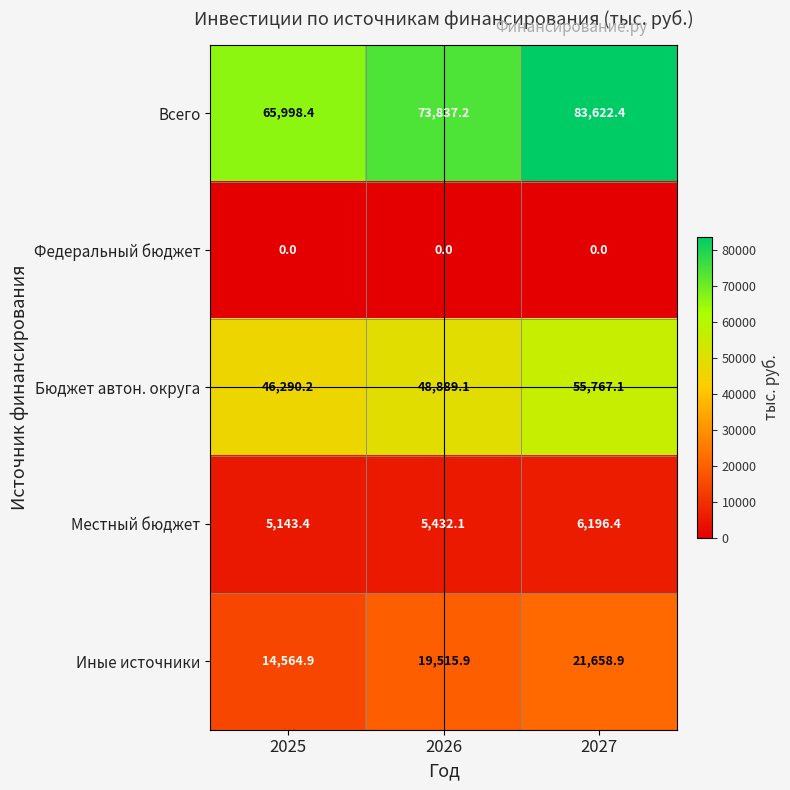

How many distinct data groups are displayed?

5